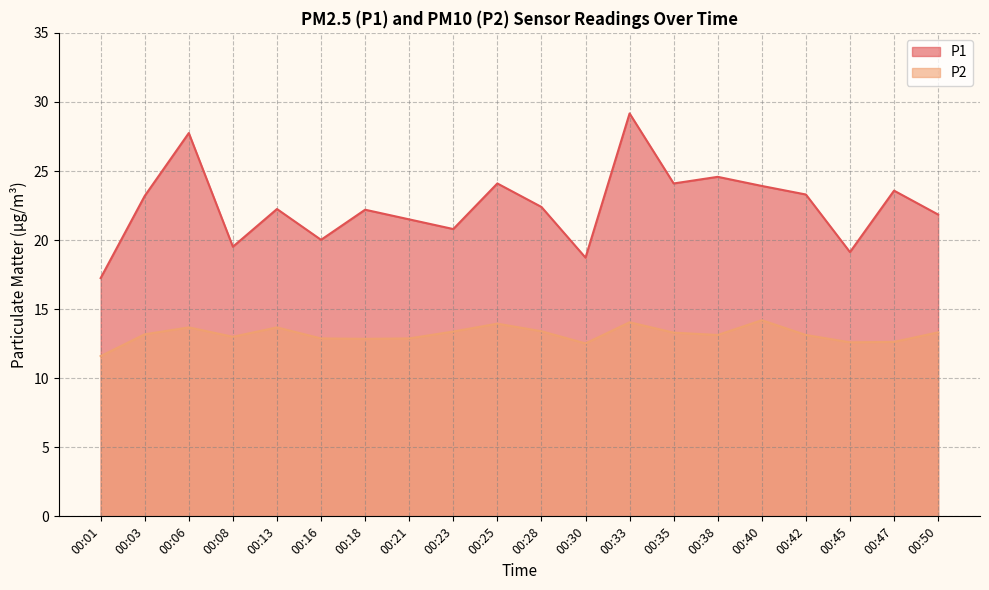

True or false: P1 and P2 intersect in this chart.

False